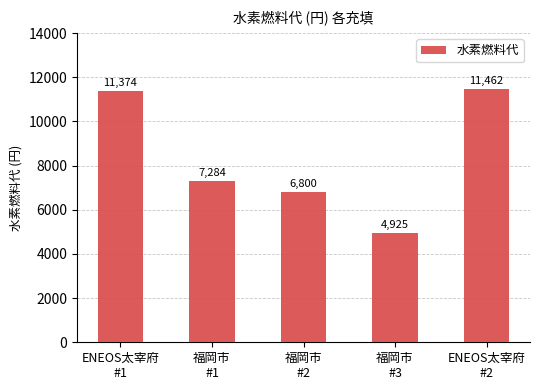

Rank the categories by value from highest to lowest.

ENEOS太宰府
#2, ENEOS太宰府
#1, 福岡市
#1, 福岡市
#2, 福岡市
#3